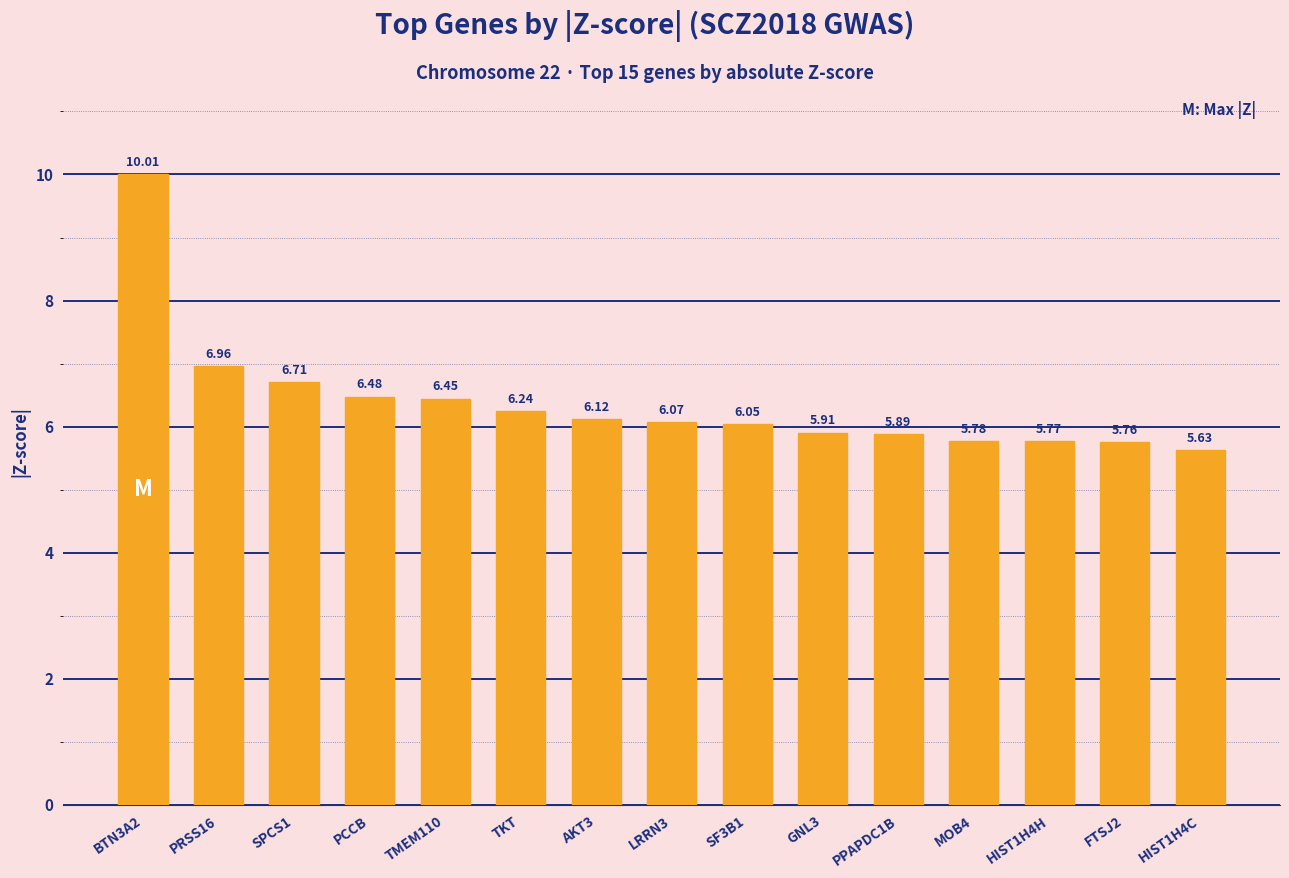

What is the change in value from PCCB to SF3B1?

-0.4